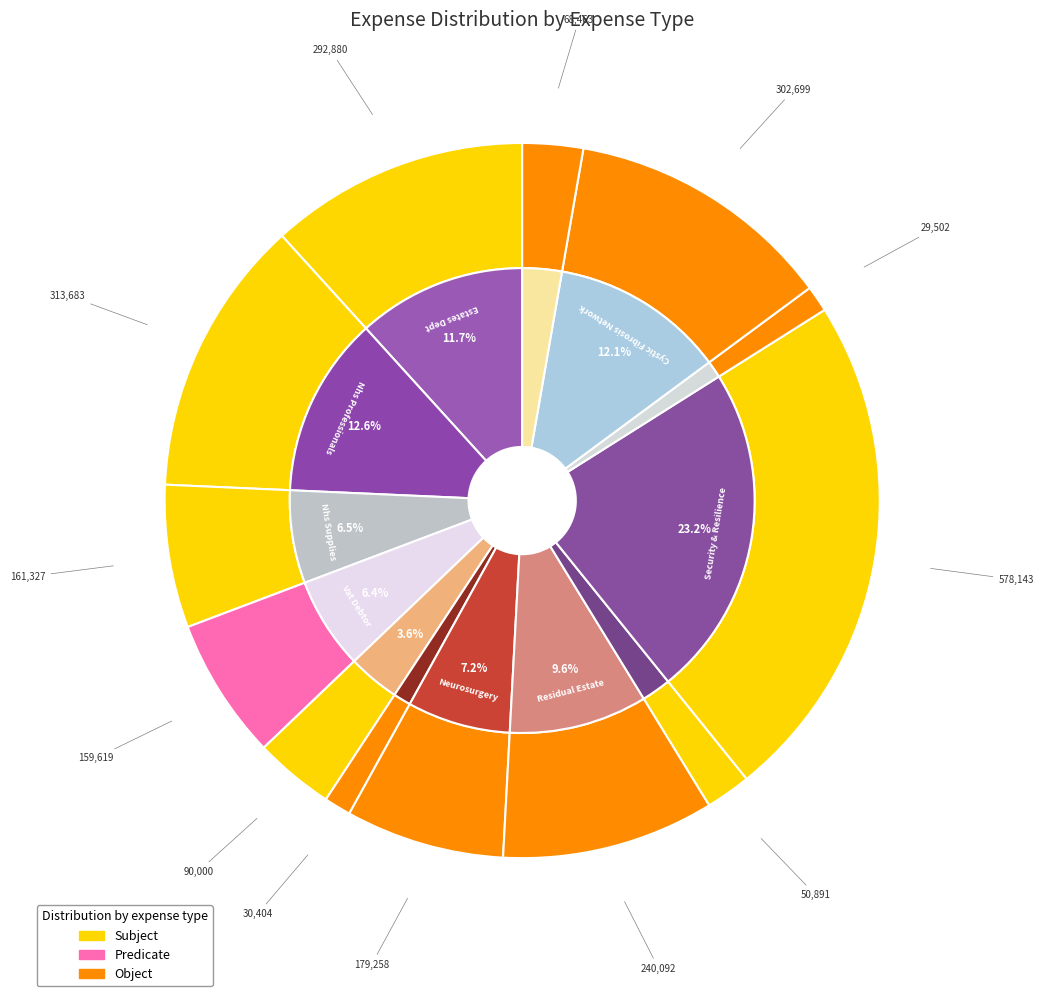

Rank the categories by value from highest to lowest.

Security & Resilience, Nhs Professionals, Cystic Fibrosis Network, Estates Dept, Residual Estate, Neurosurgery, Nhs Supplies, Vat Debtor, Jac Drugs, Madel Recharge, Theatres Non Pay, Demolition, Library